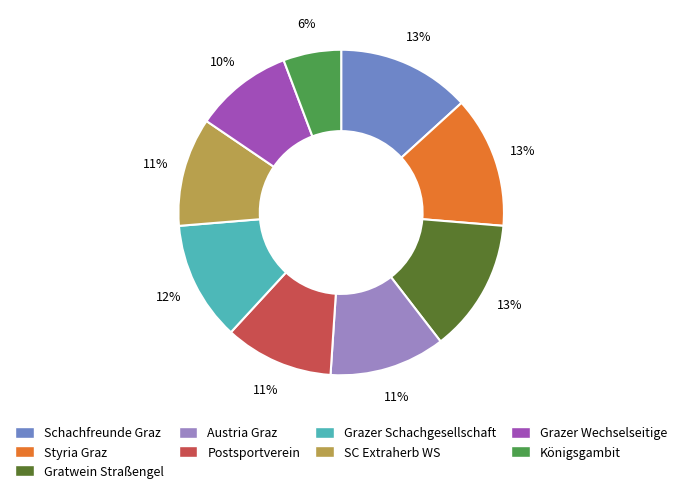

Between Austria Graz and Grazer Wechselseitige, which is larger?

Austria Graz